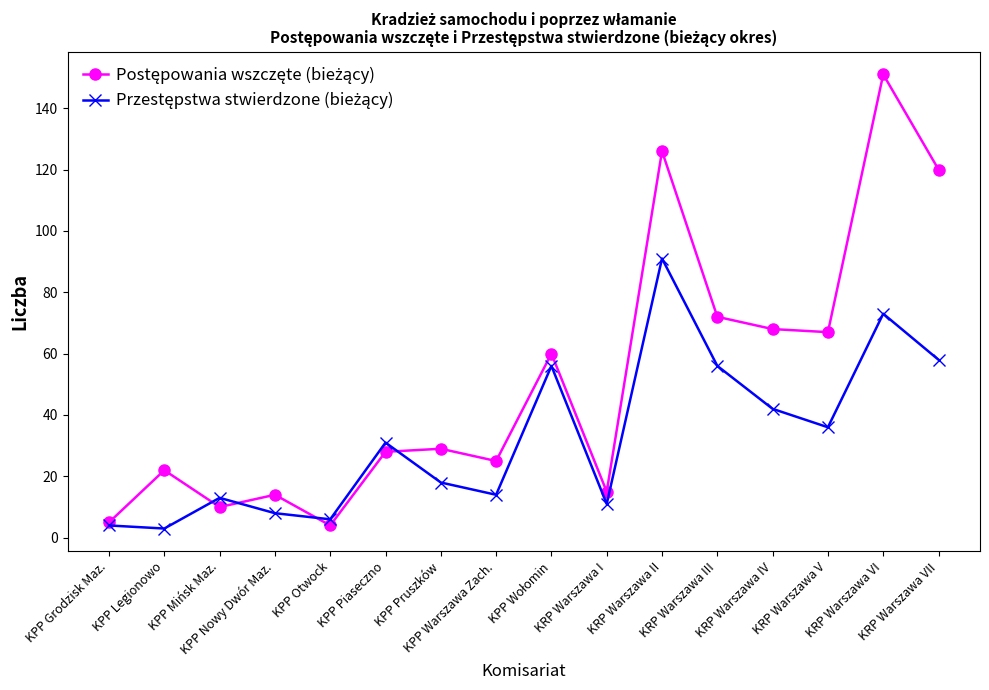

What is the greatest value displayed?

151